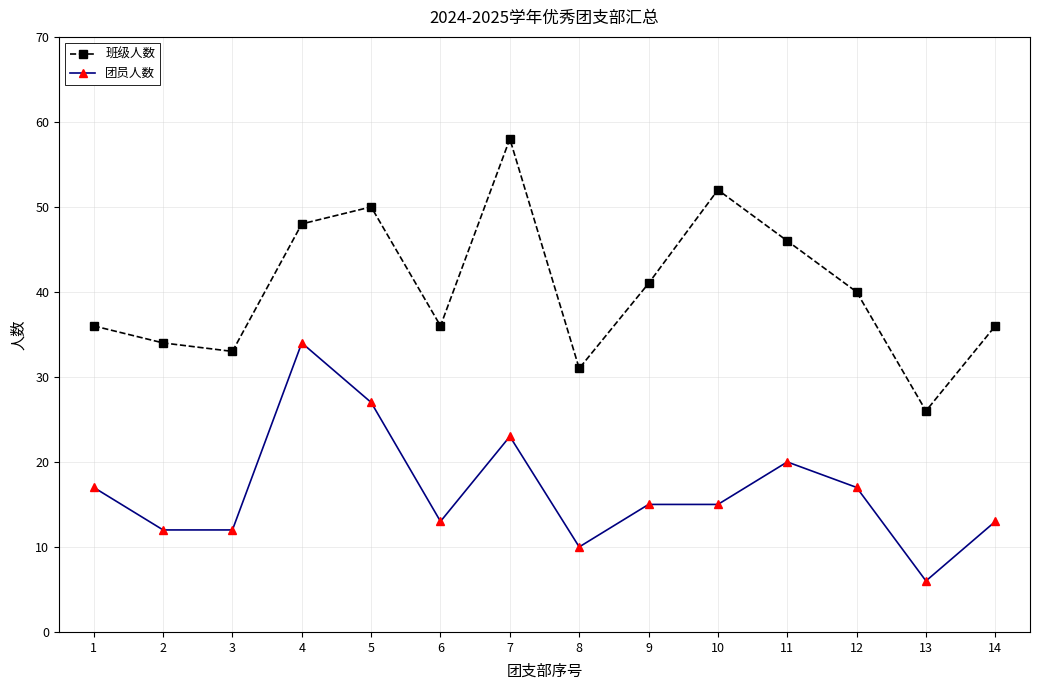

Read the 班级人数 value at 14.

36